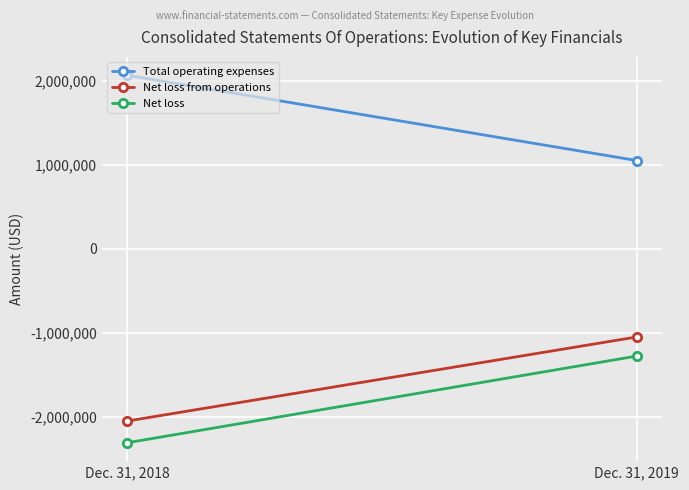

Reading left to right, transcribe all the data shown in this chart.

Total operating expenses: Dec. 31, 2018=2064871	Dec. 31, 2019=1049829
Net loss from operations: Dec. 31, 2018=-2050871	Dec. 31, 2019=-1049829
Net loss: Dec. 31, 2018=-2309165	Dec. 31, 2019=-1277184